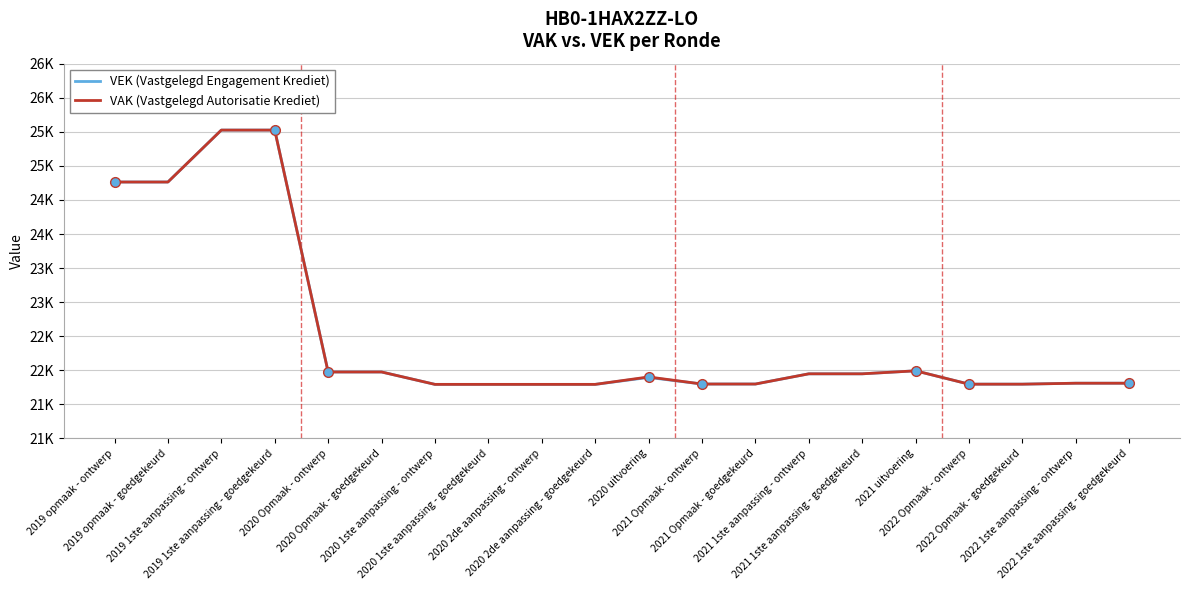

What are all the series names shown in the legend?

VEK (Vastgelegd Engagement Krediet), VAK (Vastgelegd Autorisatie Krediet)